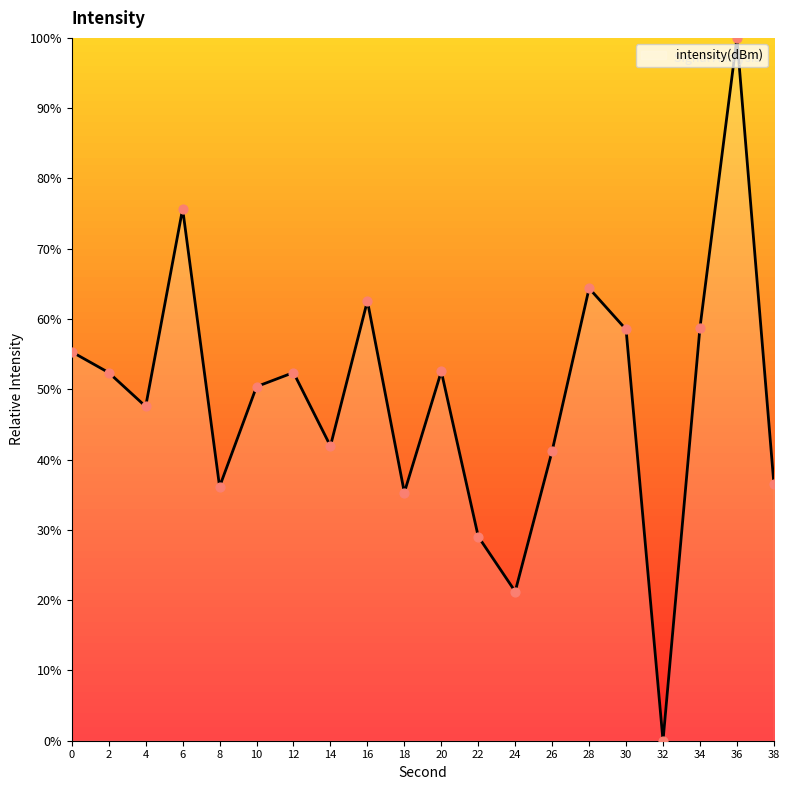

What is the change in value from 2 to 16?

+10.2